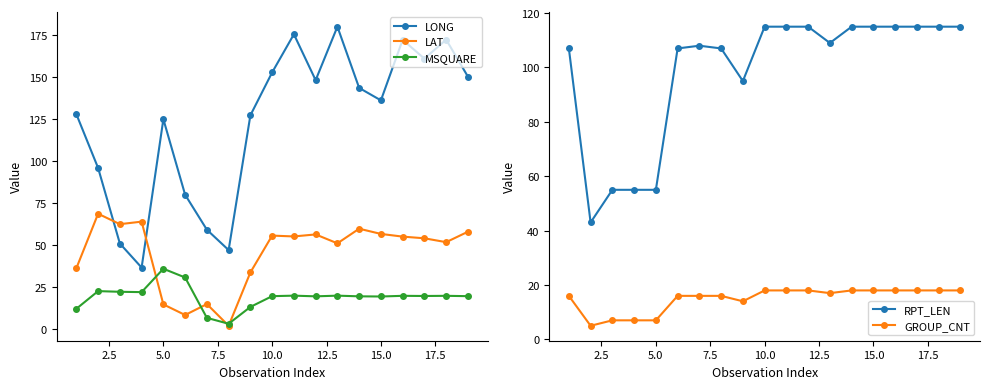

What is the maximum value for MSQUARE?

35.9